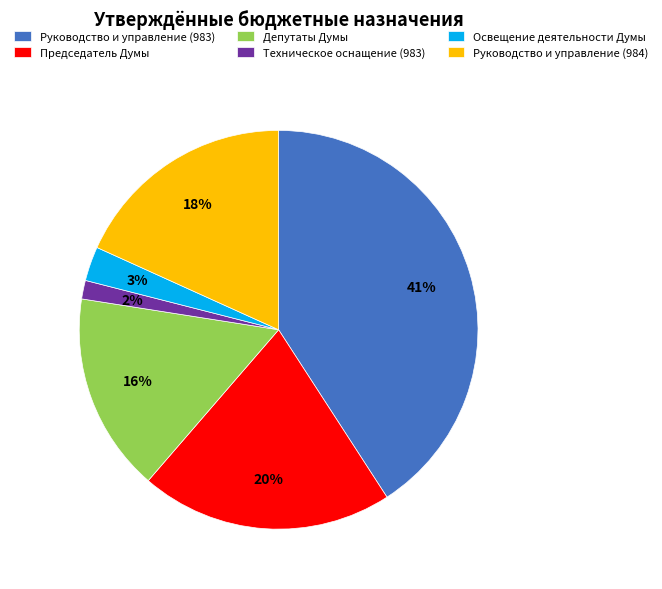

To the nearest percent, what is the combined percentage of Освещение деятельности Думы and Руководство и управление (984)?

21%